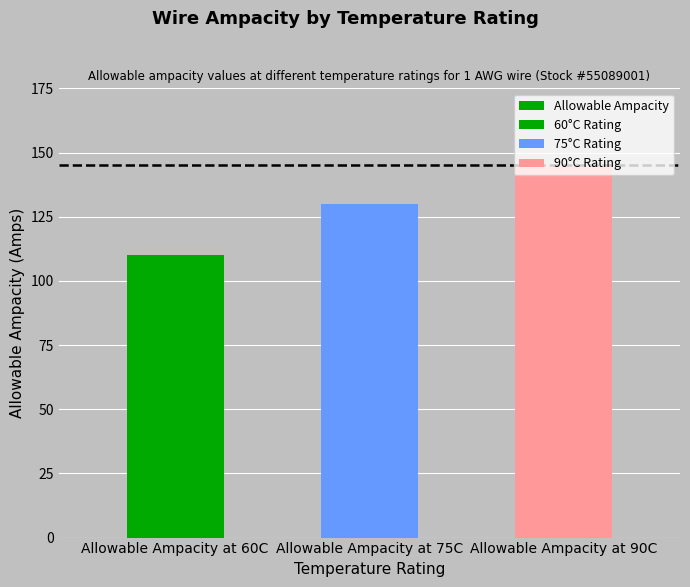

Rank the categories by value from highest to lowest.

Allowable Ampacity at 90C, Allowable Ampacity at 75C, Allowable Ampacity at 60C